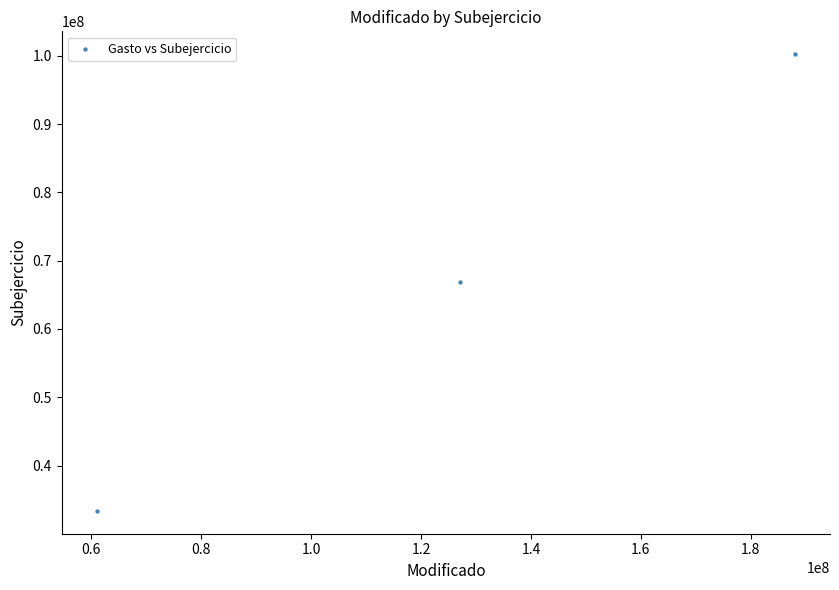

What is the average Y value?

66831956.7